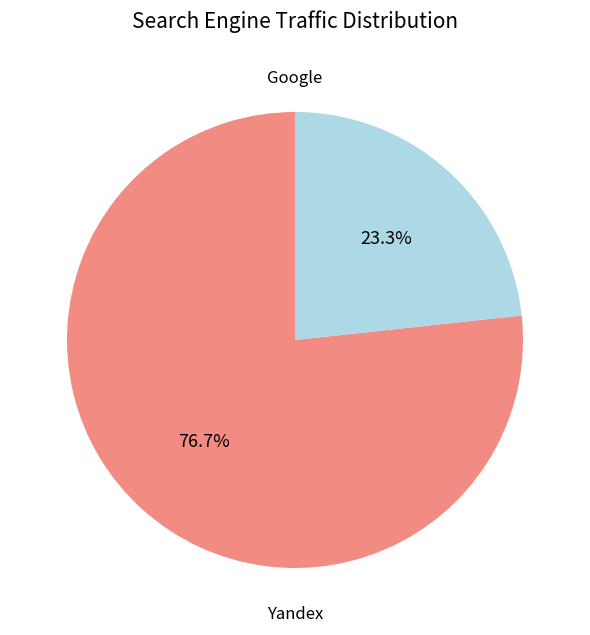

Is there any slice that represents more than half of the pie?

Yes